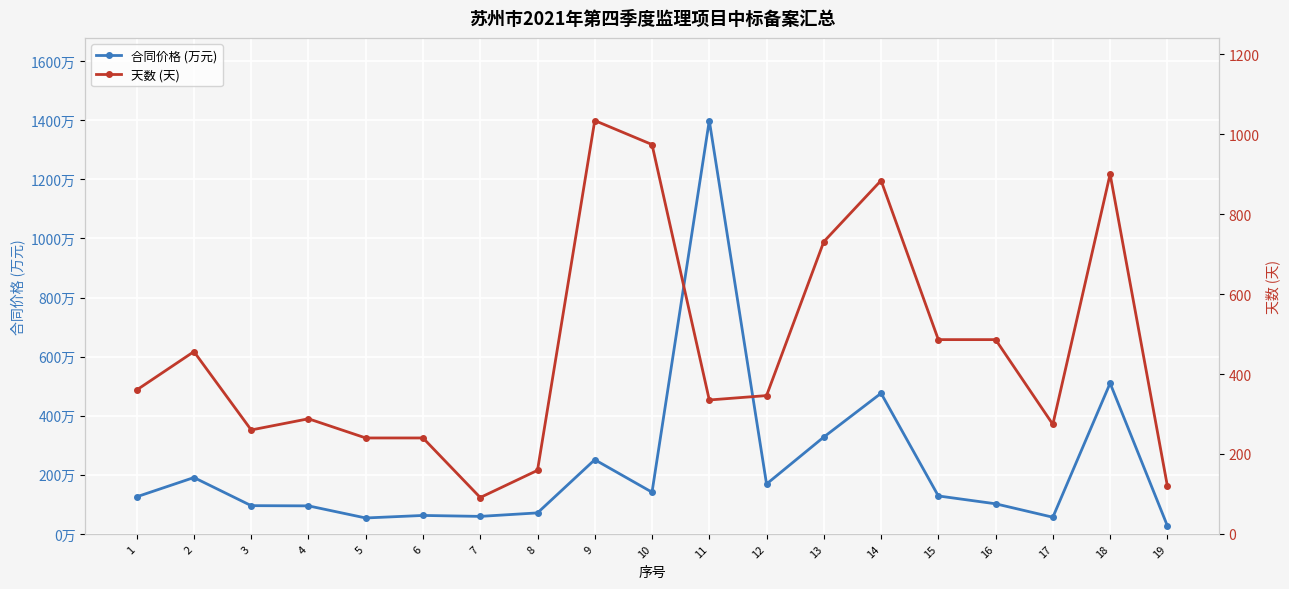

Rank the categories by 天数 (天) value from highest to lowest.

9, 10, 18, 14, 13, 15, 16, 2, 1, 12, 11, 4, 17, 3, 5, 6, 8, 19, 7